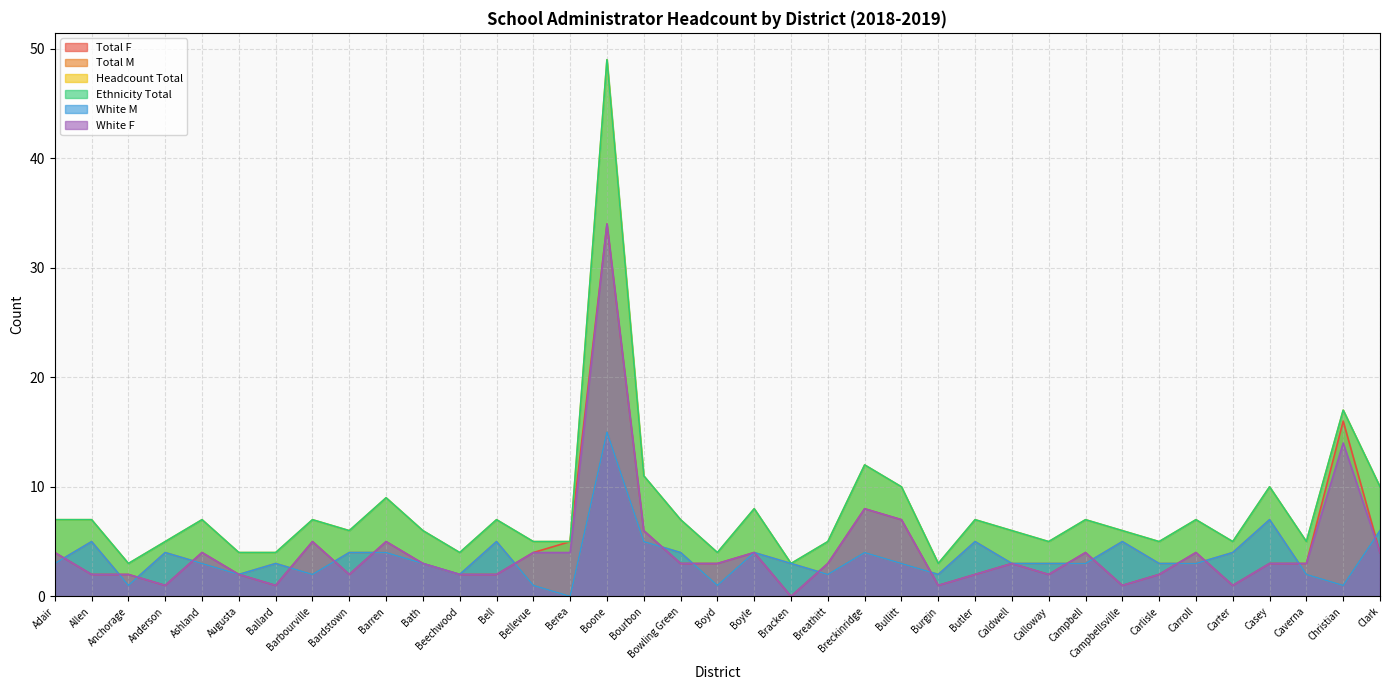

What is the value of the Ethnicity Total point at the 25th from the left?

3